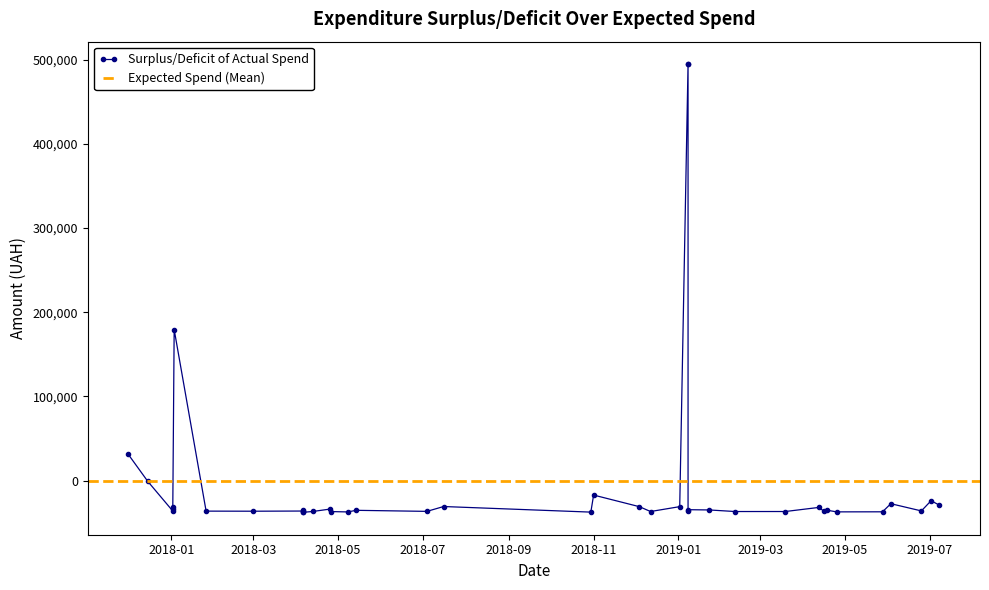

Is it true that the value at 0 is 160150.2?

False